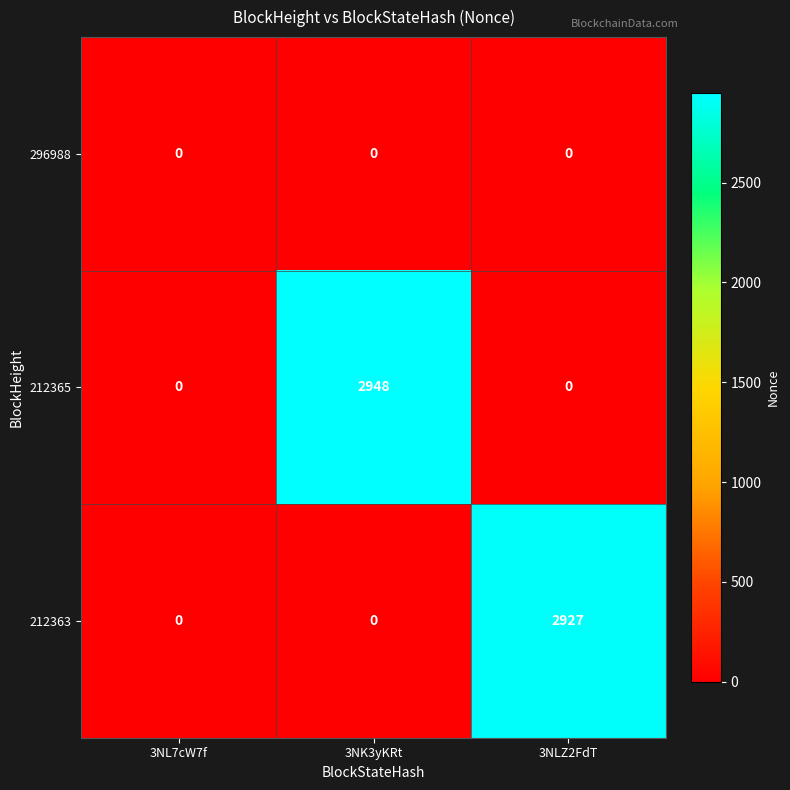

Which series changed the most between 3NK3yKRt and 3NLZ2FdT?

212365